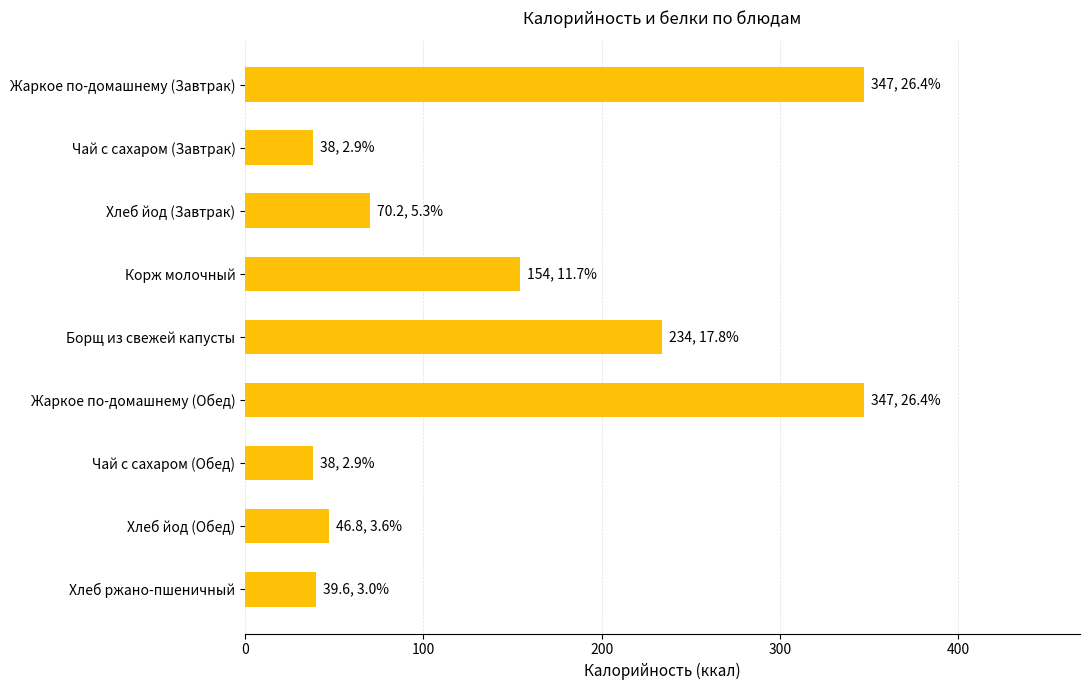

What is the label of the 9th bar from the top?

Хлеб ржано-пшеничный